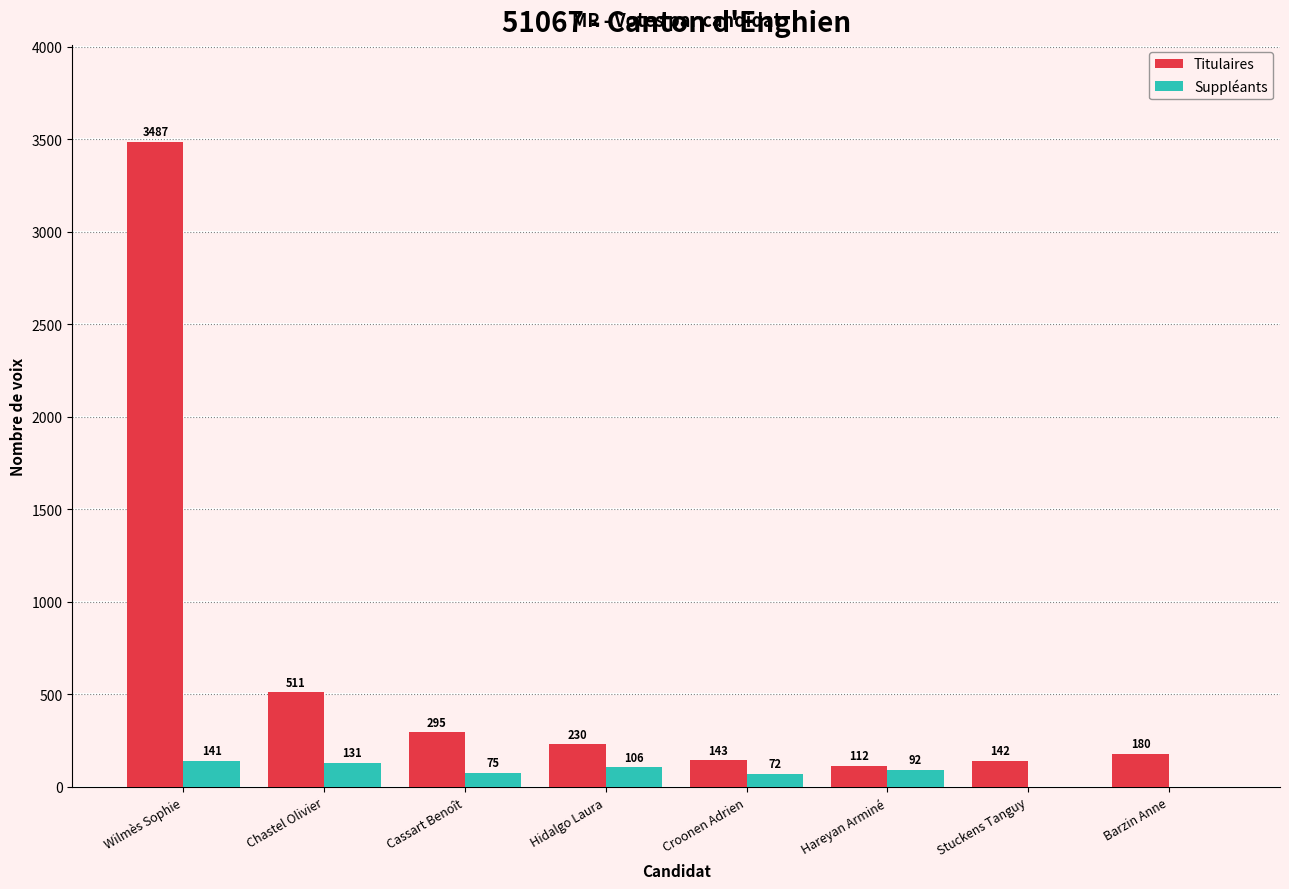

The value of Titulaires at Barzin Anne is 180. True or false?

True